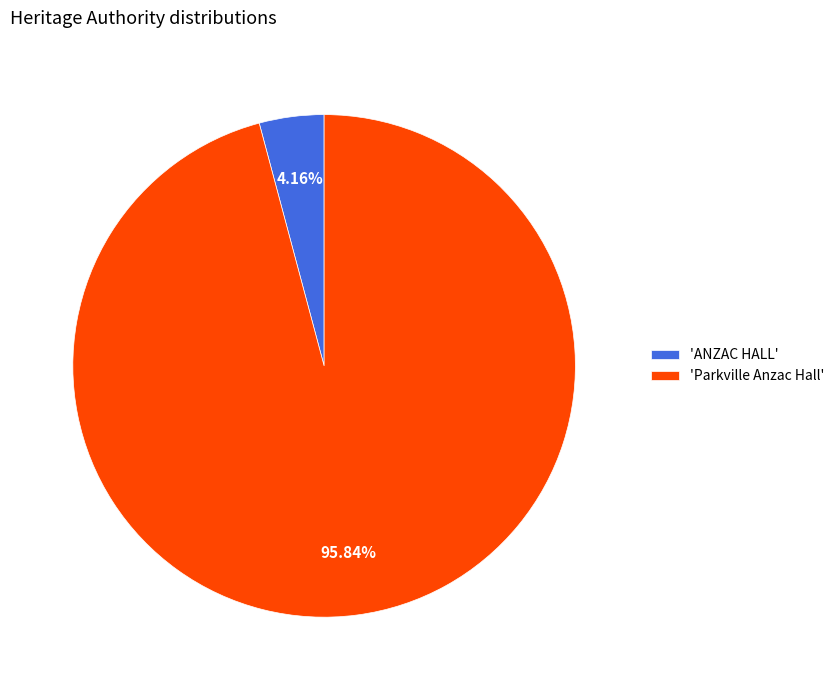

Which category has the smallest portion of the pie?

'ANZAC HALL'